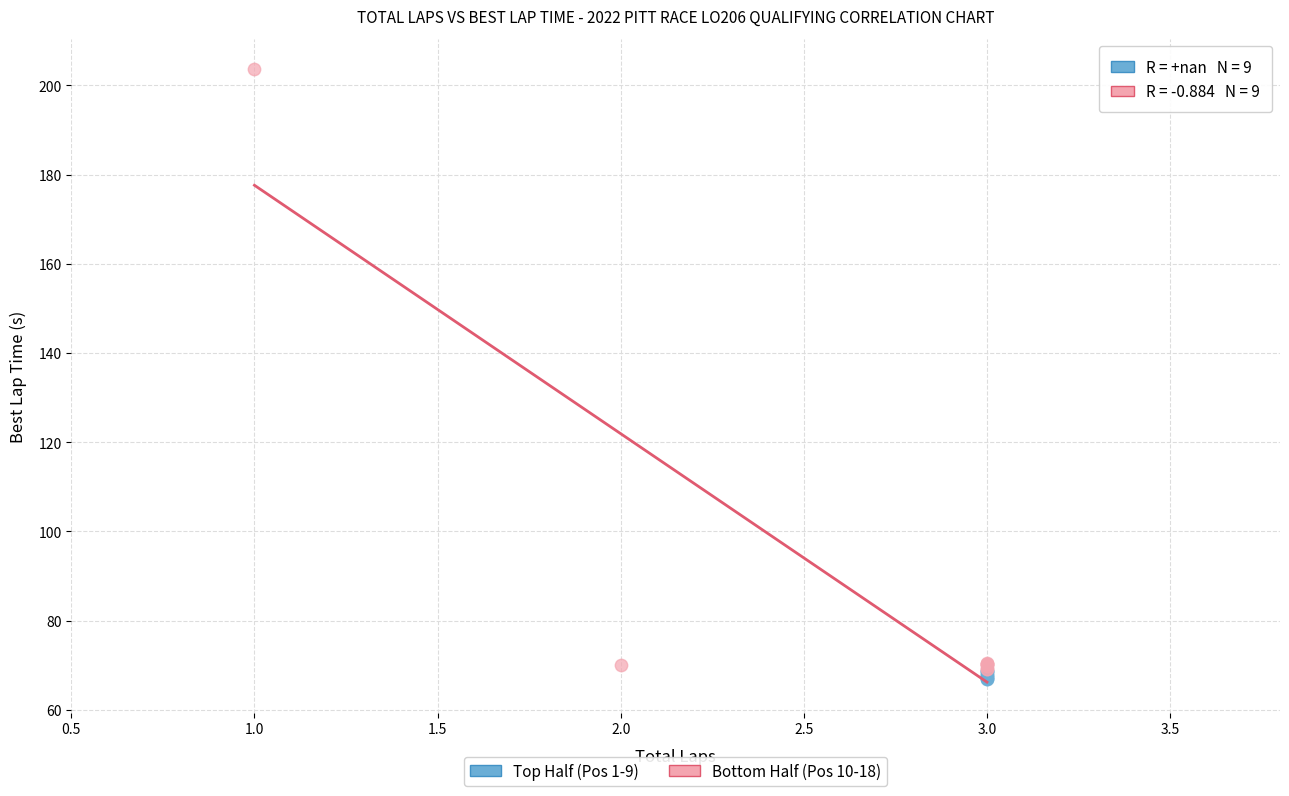

Which series contains the highest Y value?

Bottom Half (Pos 10-18)